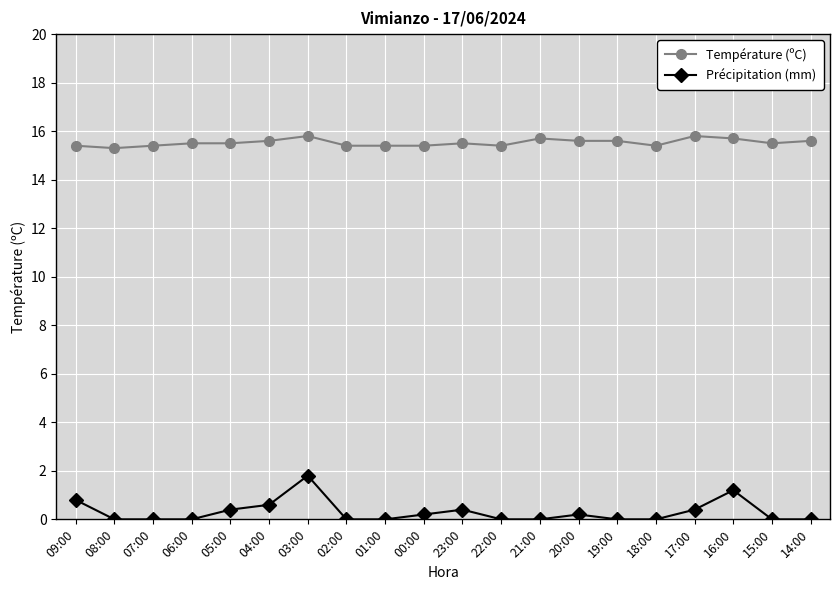

Is the value of Température (ºC) at 21:00 greater than the value of Précipitation (mm) at 00:00?

Yes